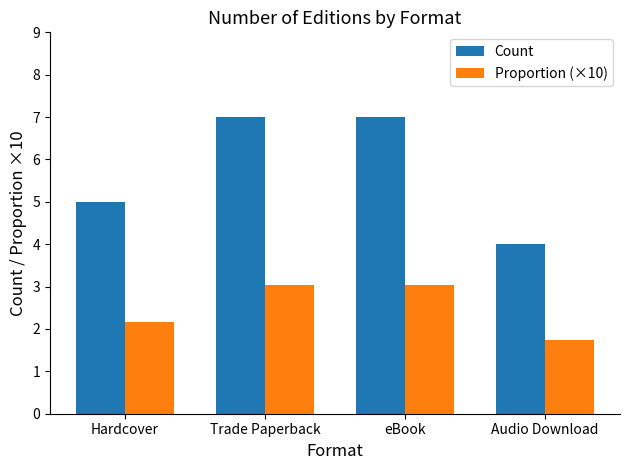

What is the maximum value for Count?

7.0